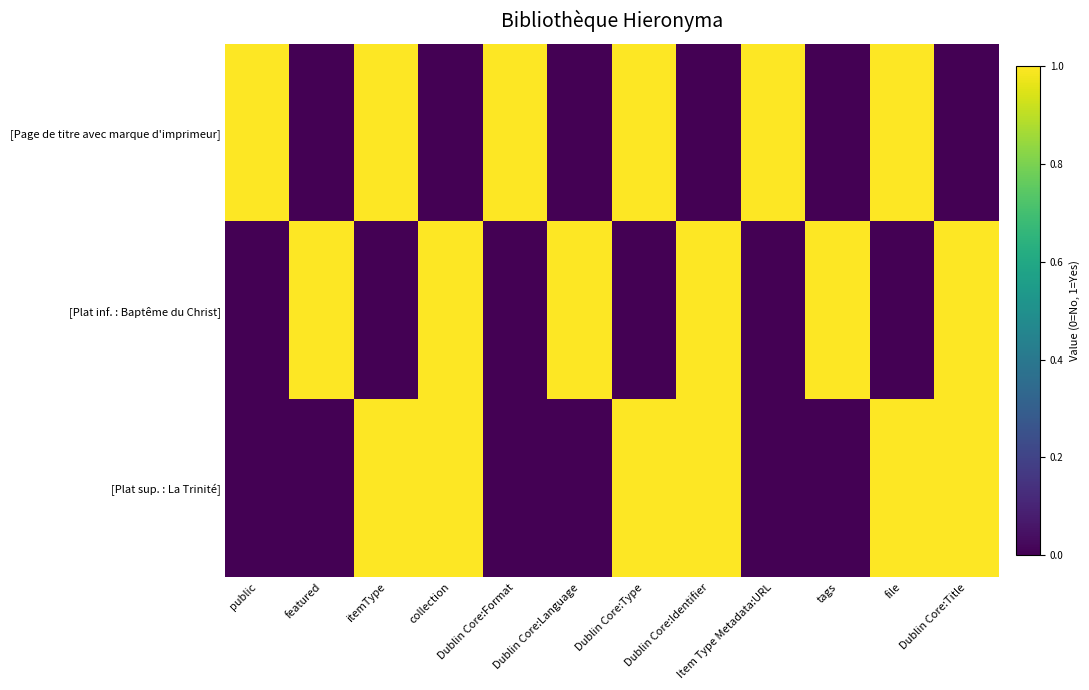

Reading left to right, transcribe all the data shown in this chart.

[Page de titre avec marque d'imprimeur]: public=1	featured=0	itemType=1	collection=0	Dublin Core:Format=1	Dublin Core:Language=0	Dublin Core:Type=1	Dublin Core:Identifier=0	Item Type Metadata:URL=1	tags=0	file=1	Dublin Core:Title=0
[Plat inf. : Baptême du Christ]: public=0	featured=1	itemType=0	collection=1	Dublin Core:Format=0	Dublin Core:Language=1	Dublin Core:Type=0	Dublin Core:Identifier=1	Item Type Metadata:URL=0	tags=1	file=0	Dublin Core:Title=1
[Plat sup. : La Trinité]: public=0	featured=0	itemType=1	collection=1	Dublin Core:Format=0	Dublin Core:Language=0	Dublin Core:Type=1	Dublin Core:Identifier=1	Item Type Metadata:URL=0	tags=0	file=1	Dublin Core:Title=1